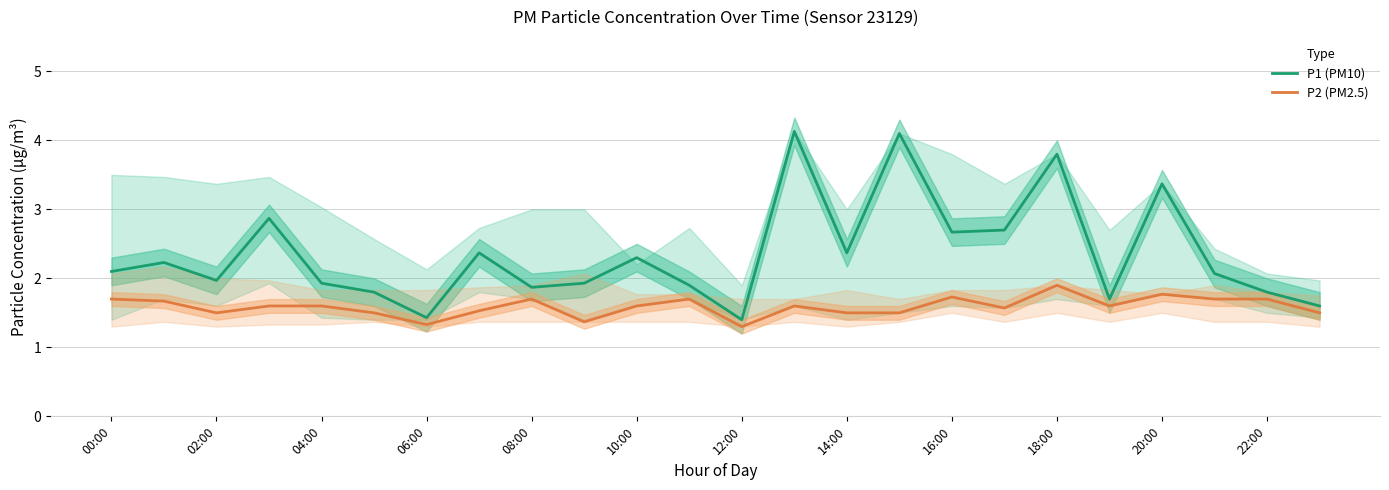

The P2 (PM2.5) series shows 1.9 at 18:00. True or false?

True